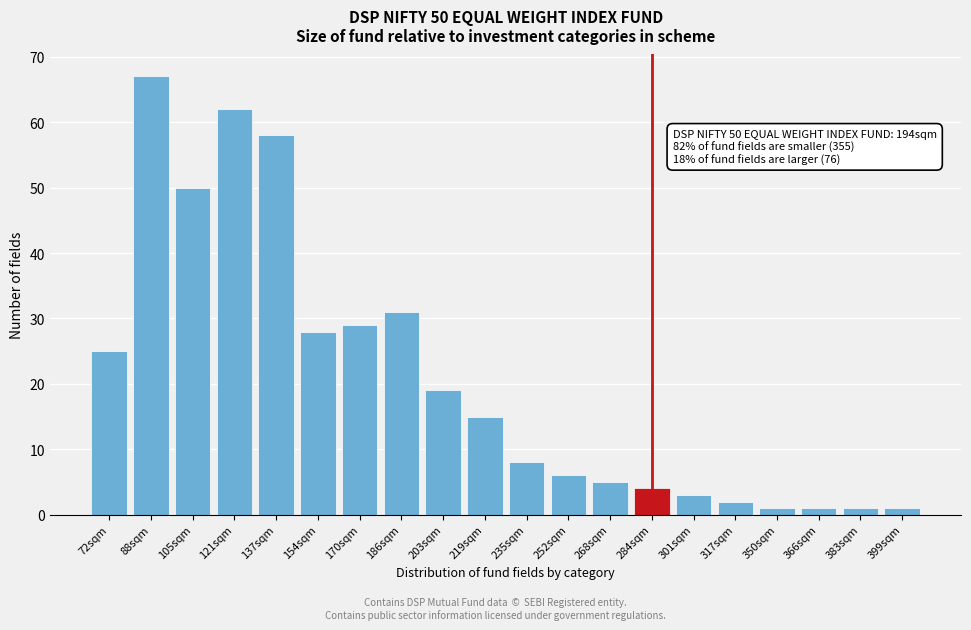

Reading left to right, what are all the values shown in this chart?

25	67	50	62	58	28	29	31	19	15	8	6	5	4	3	2	1	1	1	1